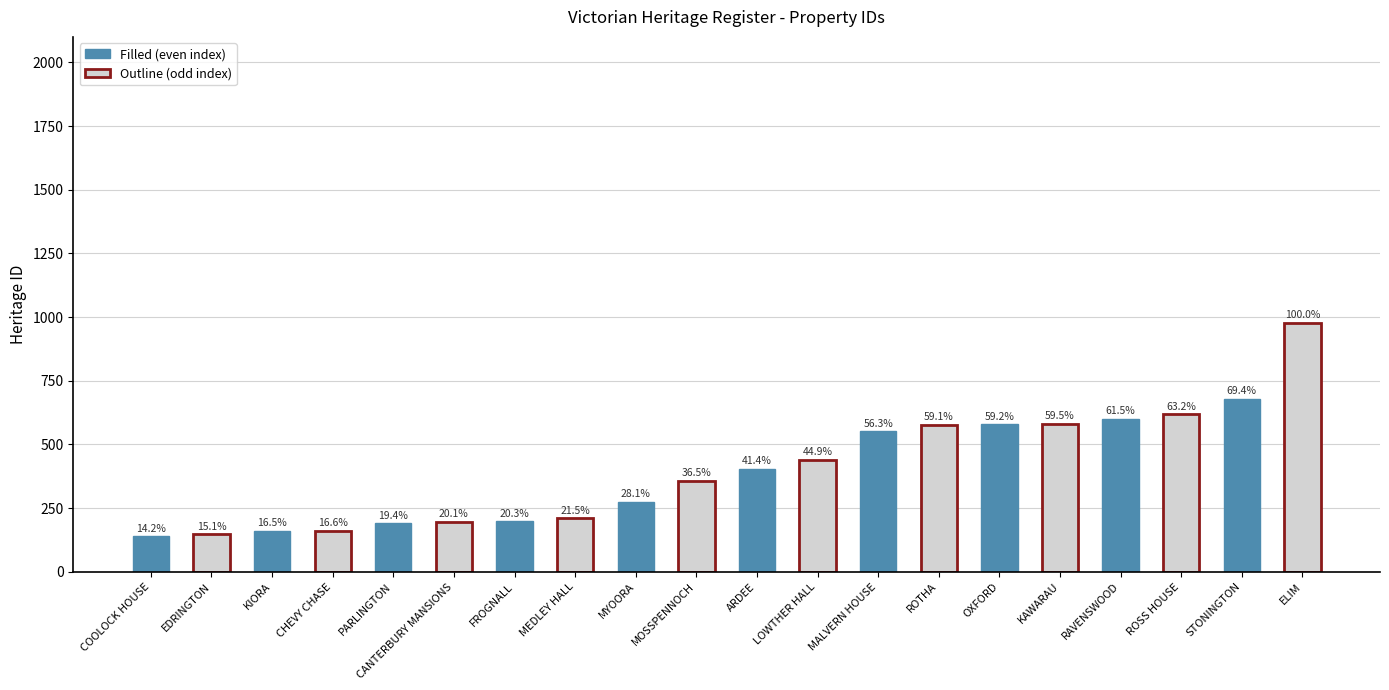

Are the bars horizontal?

No